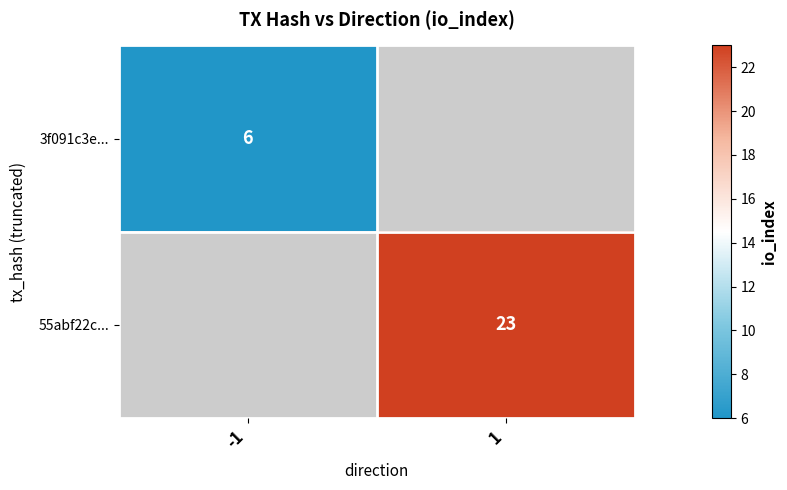

The 55abf22c... series shows 23 at 1. True or false?

True